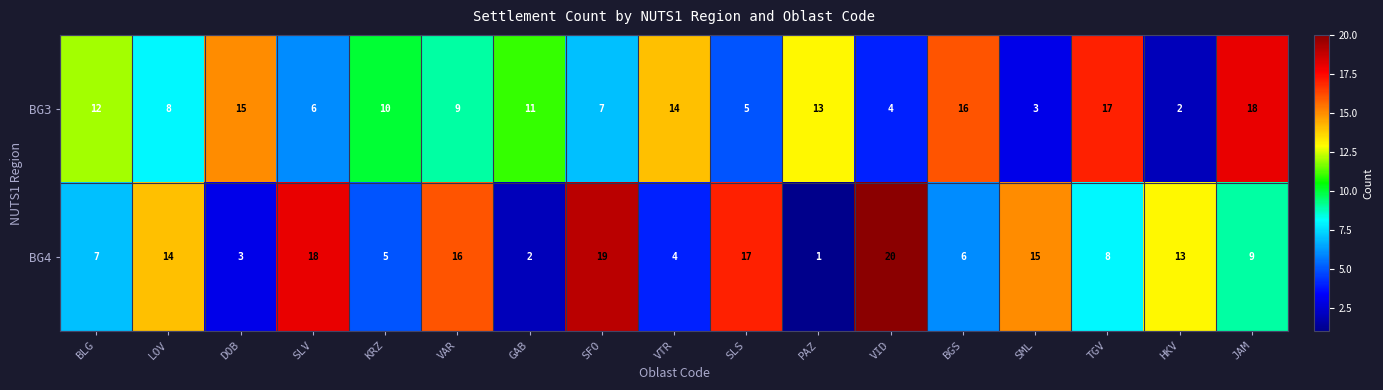

At which label does BG4 first exceed 9?

LOV